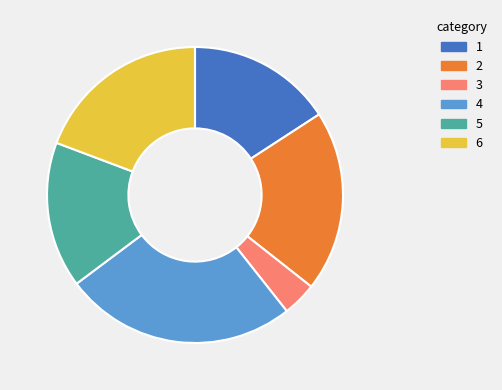

What is the largest slice in the pie chart?

4